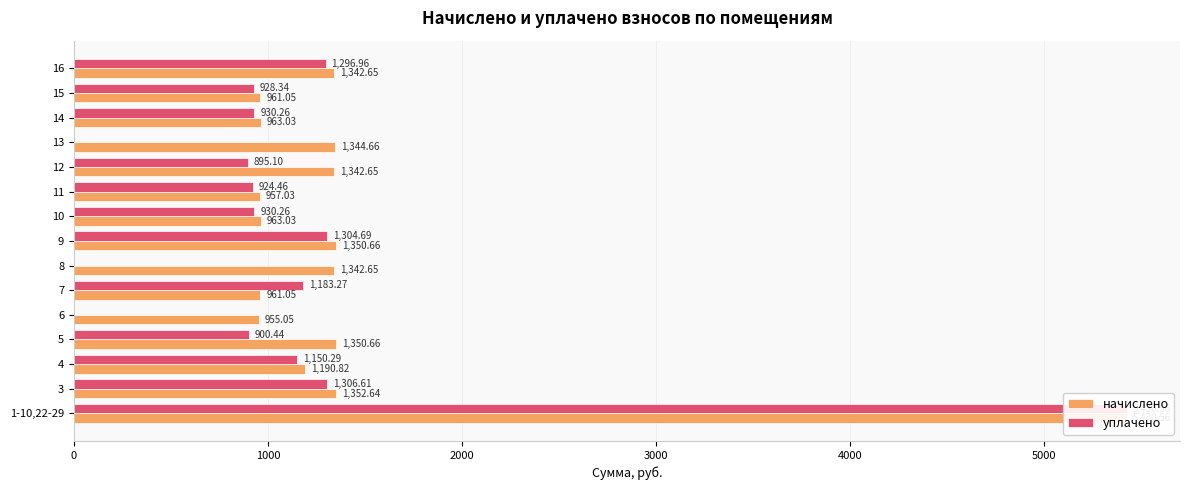

What is the difference between the maximum and minimum values in the уплачено series?

5430.6